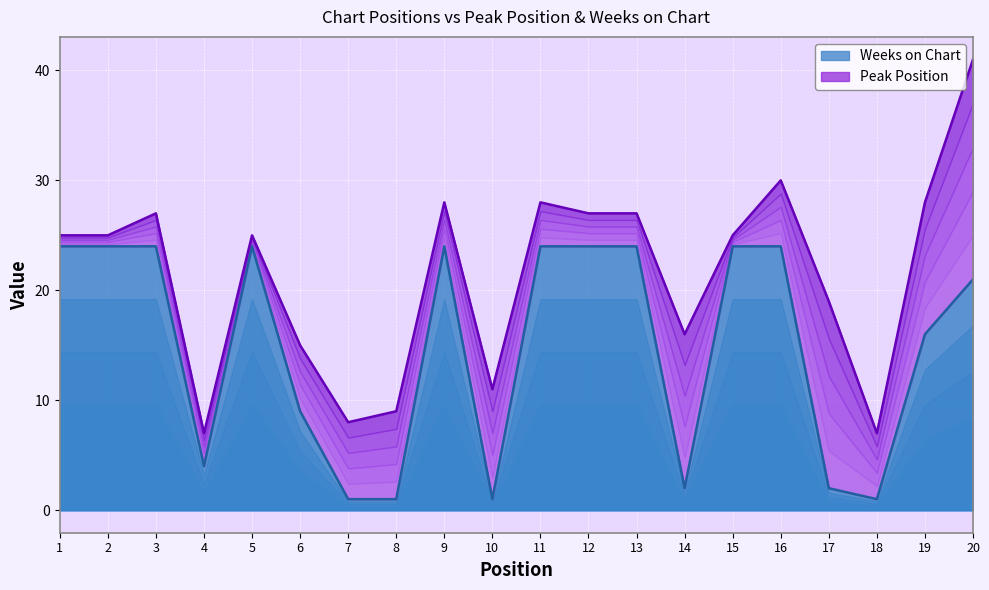

What is the minimum value shown in the chart?

1